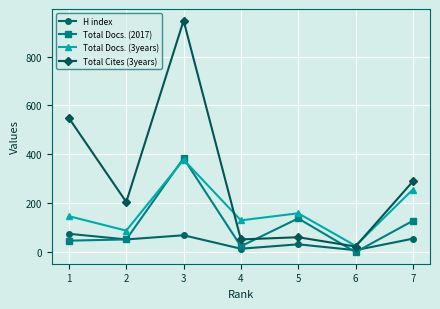

How many values in the Total Cites (3years) series are below 205?

3